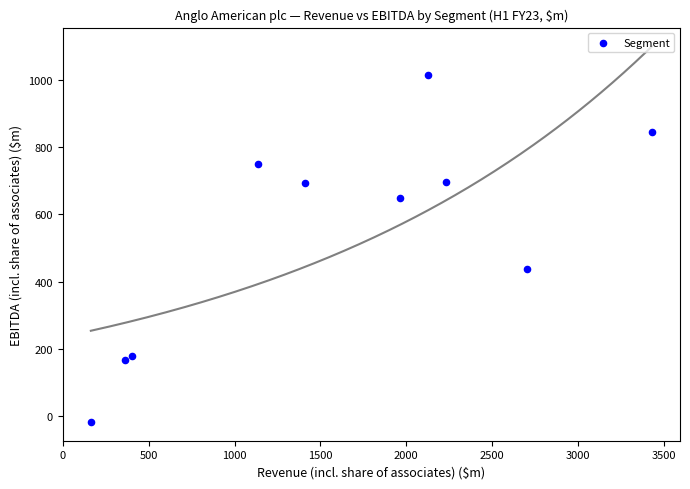

What Y value in the scatter plot is closest to 498?

436.2